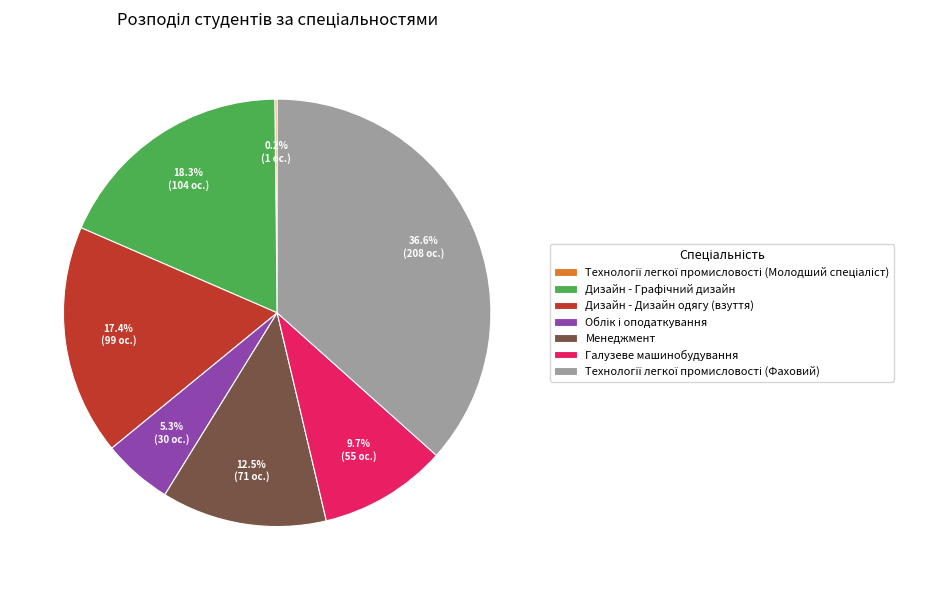

Is there any slice that represents more than half of the pie?

No